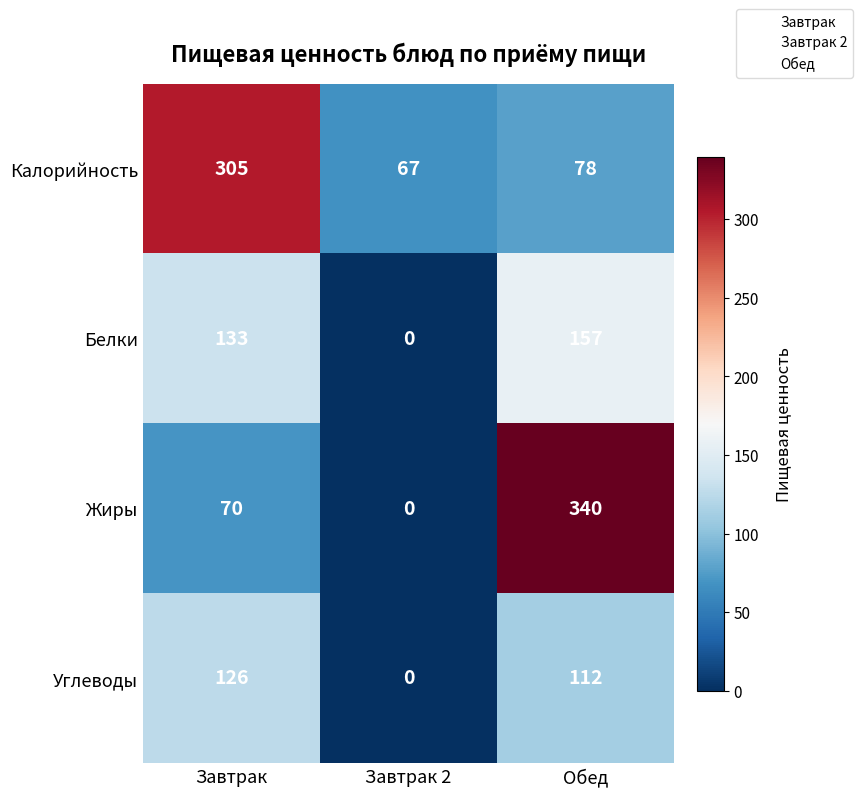

What is the sum of the Жиры values at Завтрак and Обед?

410